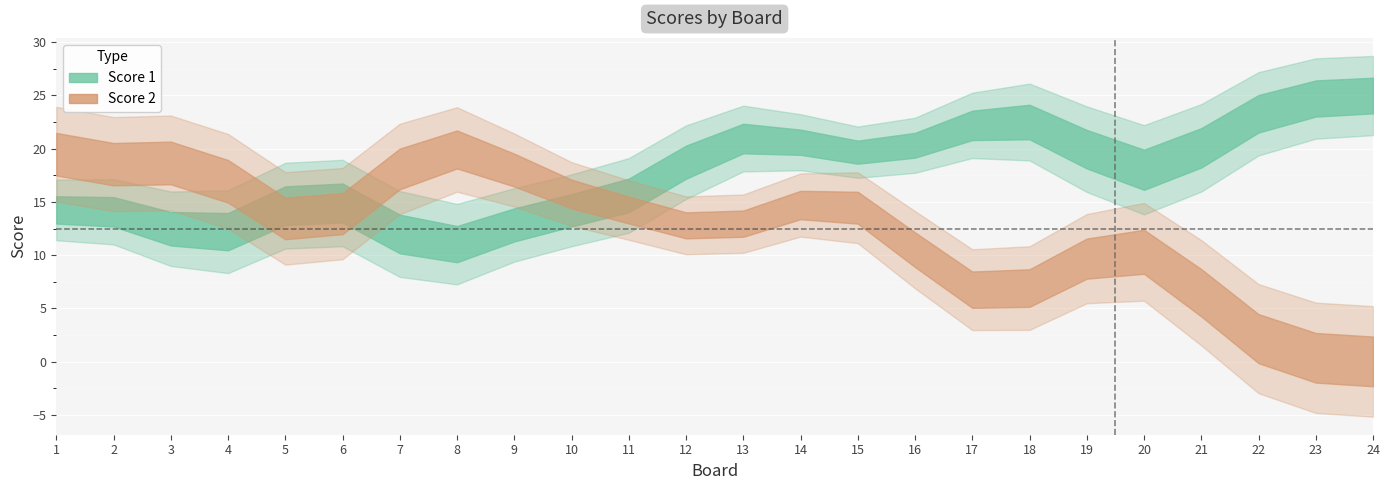

True or false: Score 2 has a value of 14 at 21.

False